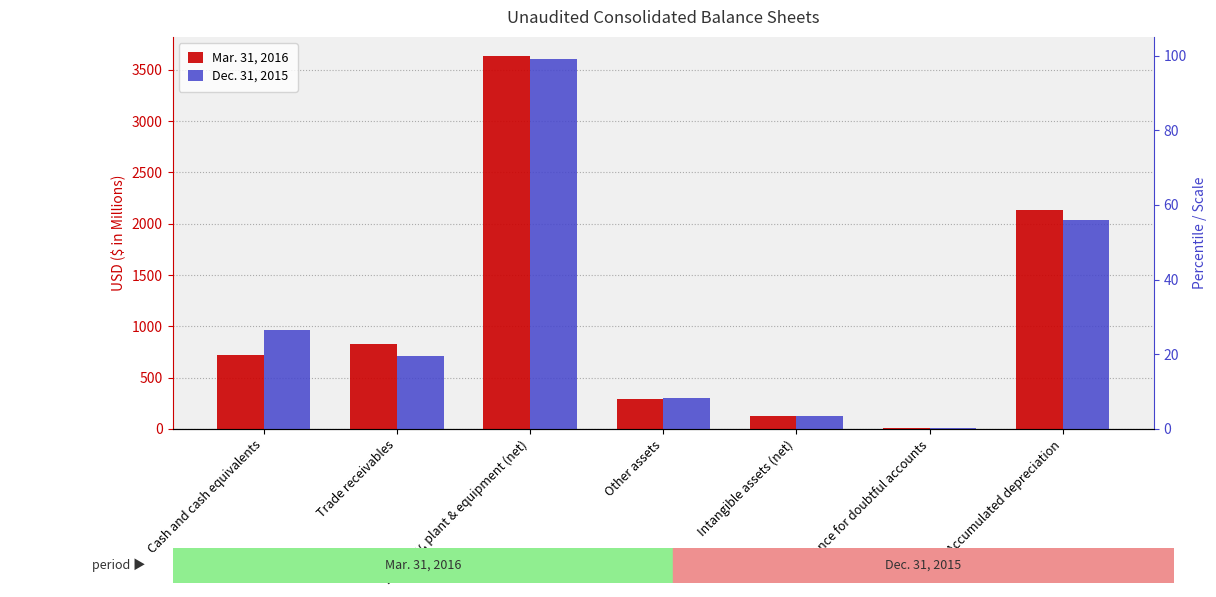

List the series in order of their overall mean, highest first.

Dec. 31, 2015, Mar. 31, 2016